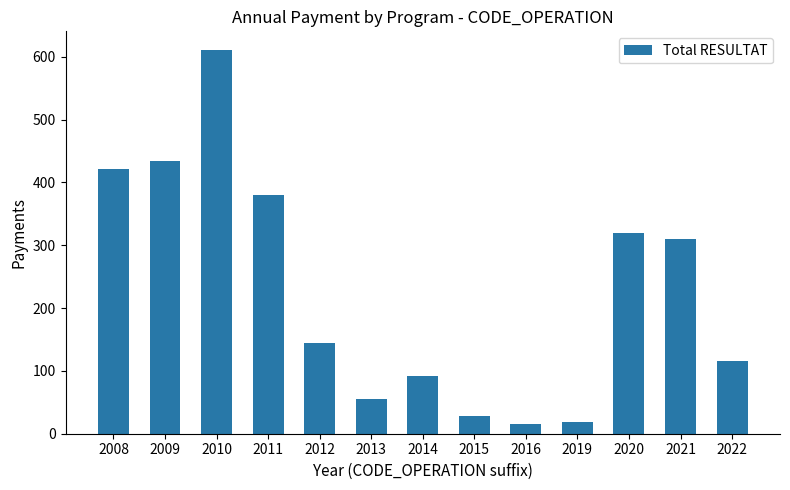

What is the difference between the values at 2012 and 2015?

117